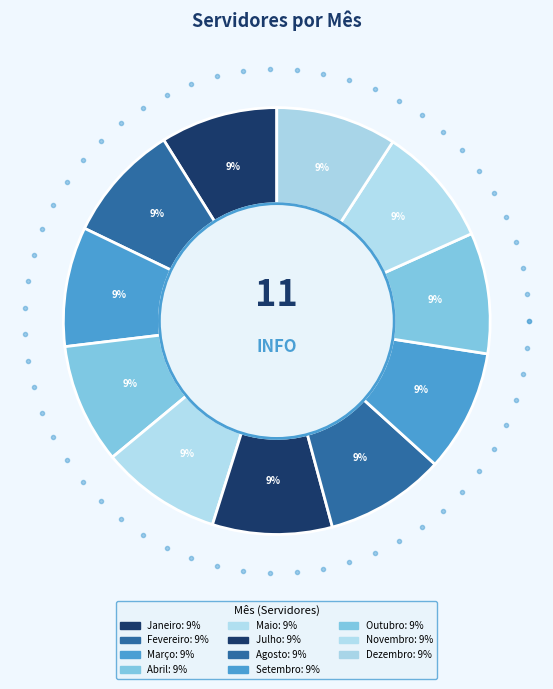

Which has a higher value, Setembro or Abril?

Setembro